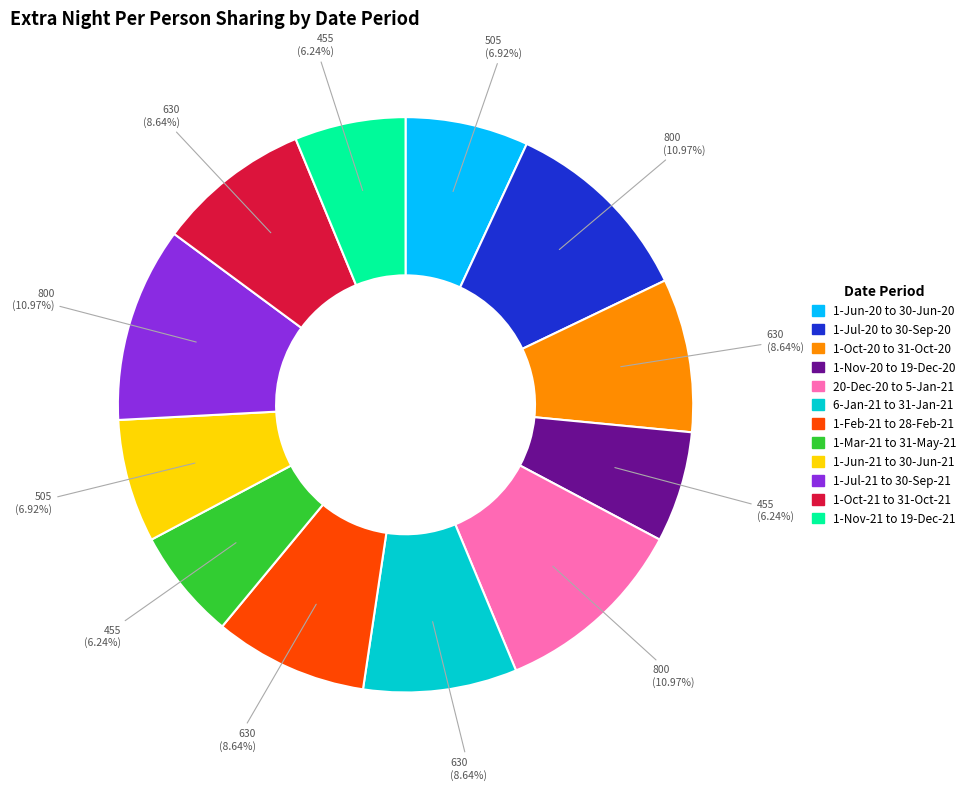

How many segments does this pie chart have?

12